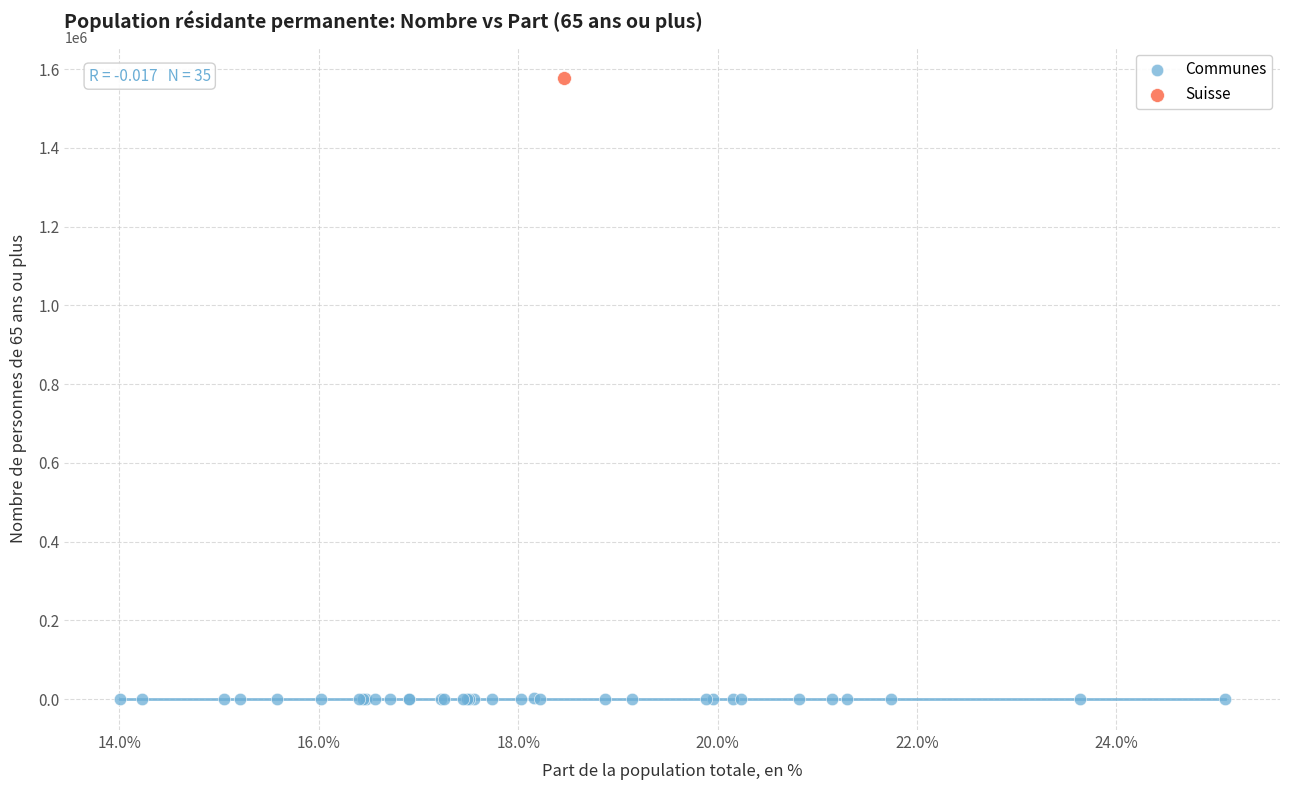

What are all the series names shown in the legend?

Communes, Suisse